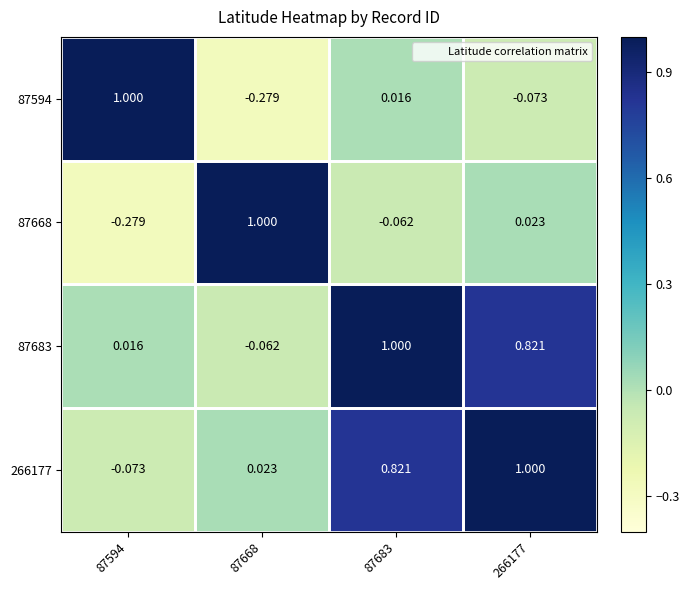

At how many categories does at least one series exceed 0?

4